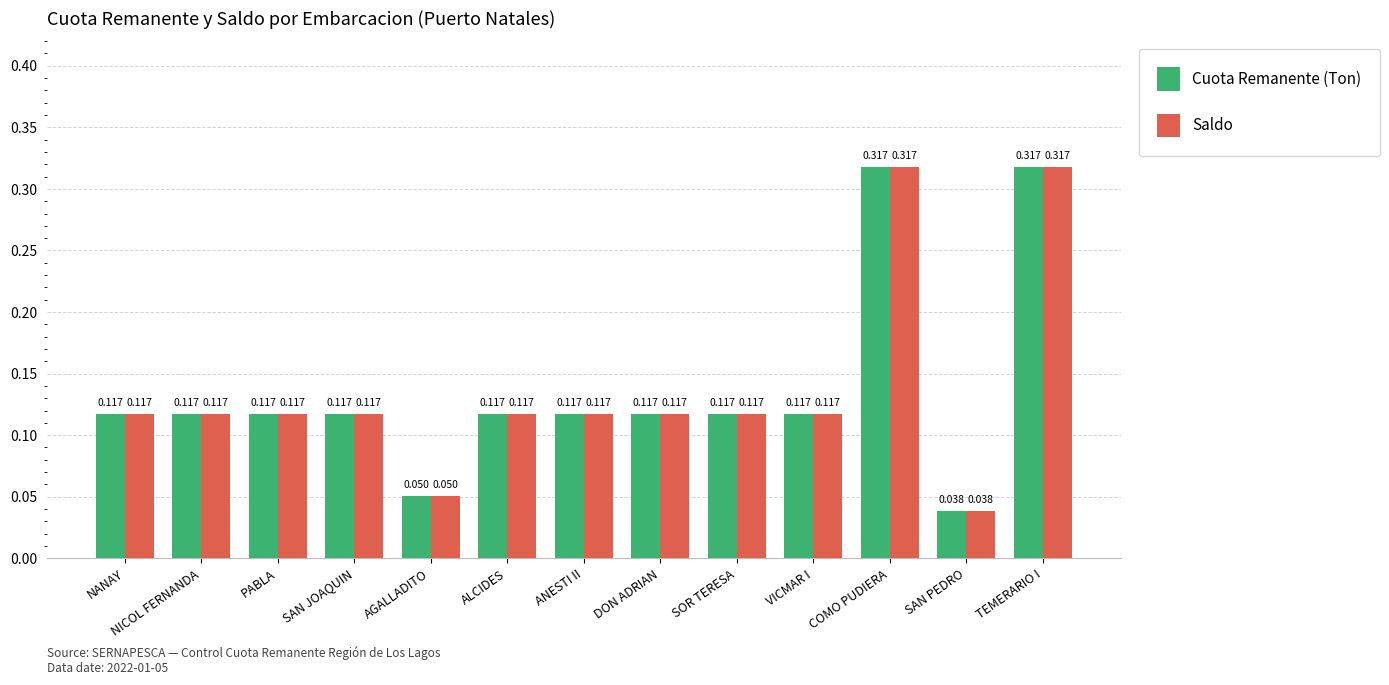

Where is Cuota Remanente (Ton) nearest to the value 0?

SAN PEDRO